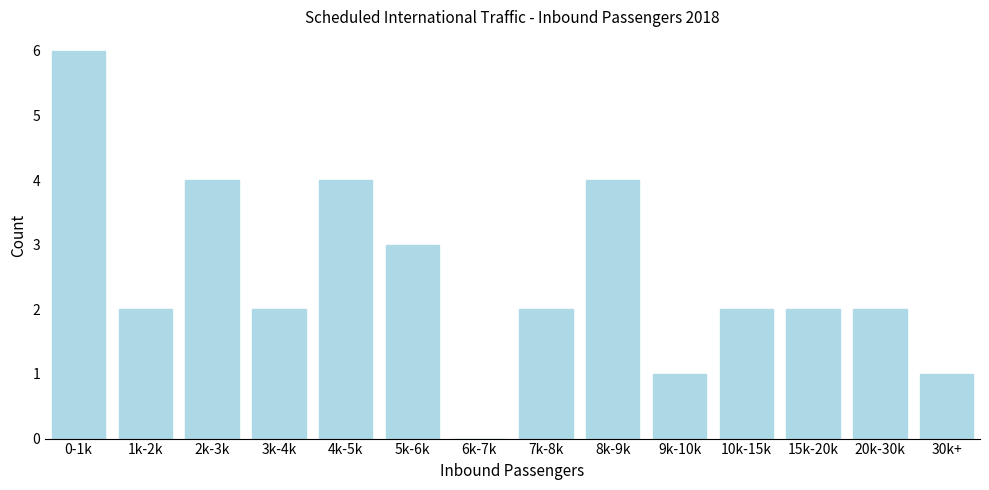

Reading left to right, what are all the values shown in this chart?

0-1k=6	1k-2k=2	2k-3k=4	3k-4k=2	4k-5k=4	5k-6k=3	6k-7k=0	7k-8k=2	8k-9k=4	9k-10k=1	10k-15k=2	15k-20k=2	20k-30k=2	30k+=1